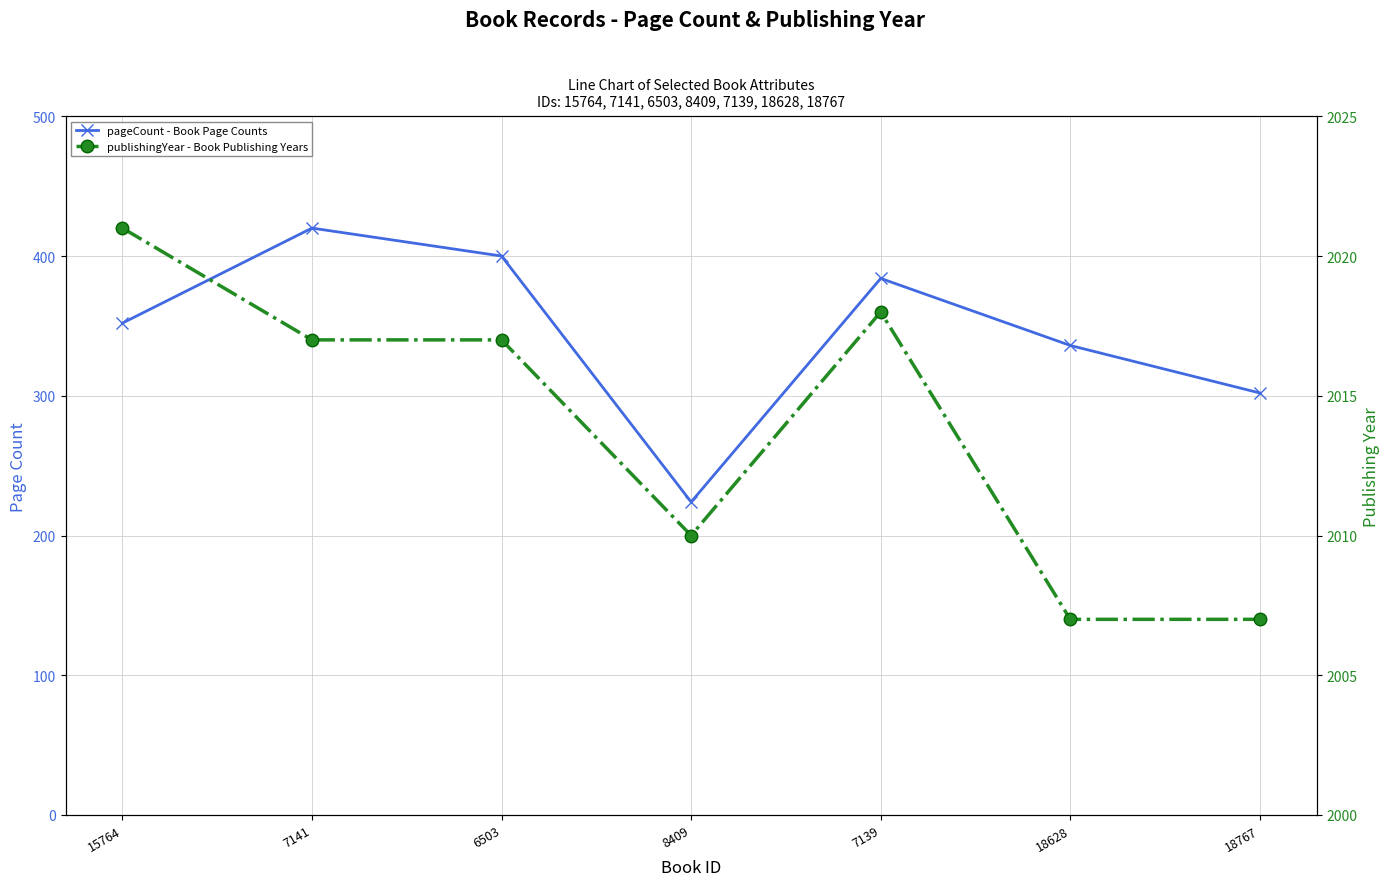

At which category does the chart reach its minimum across all series?

8409